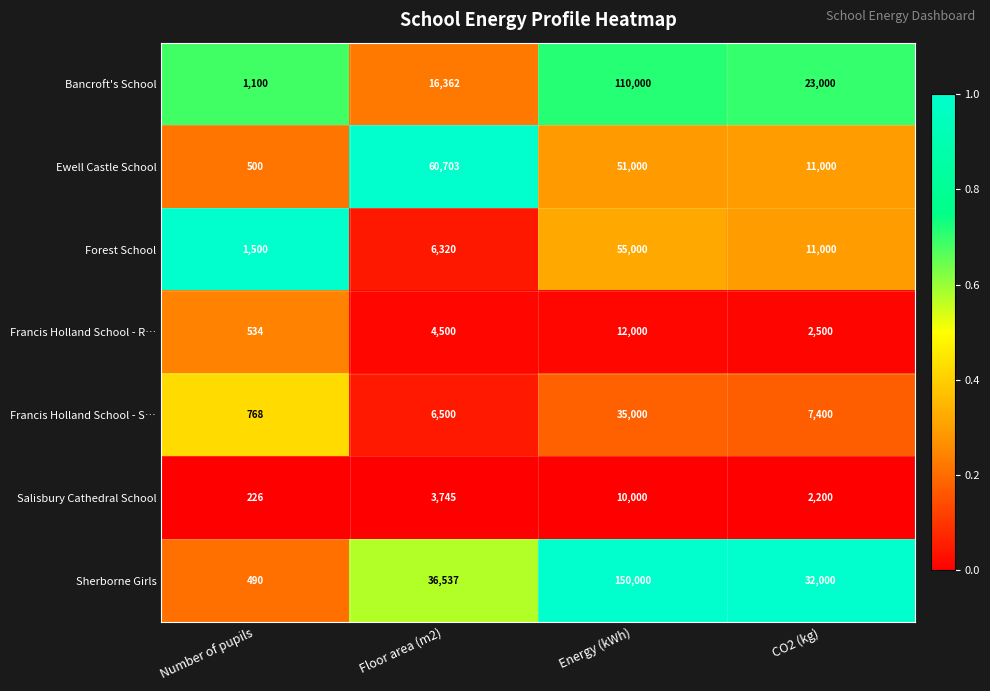

At which category does the chart reach its peak across all series?

Energy (kWh)